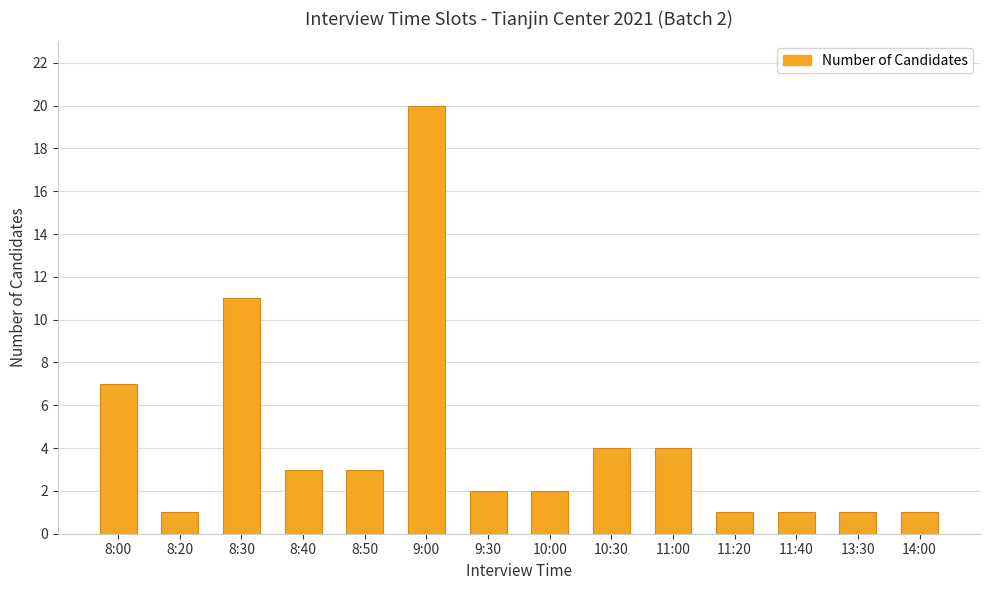

How many data points are less than 3?

7